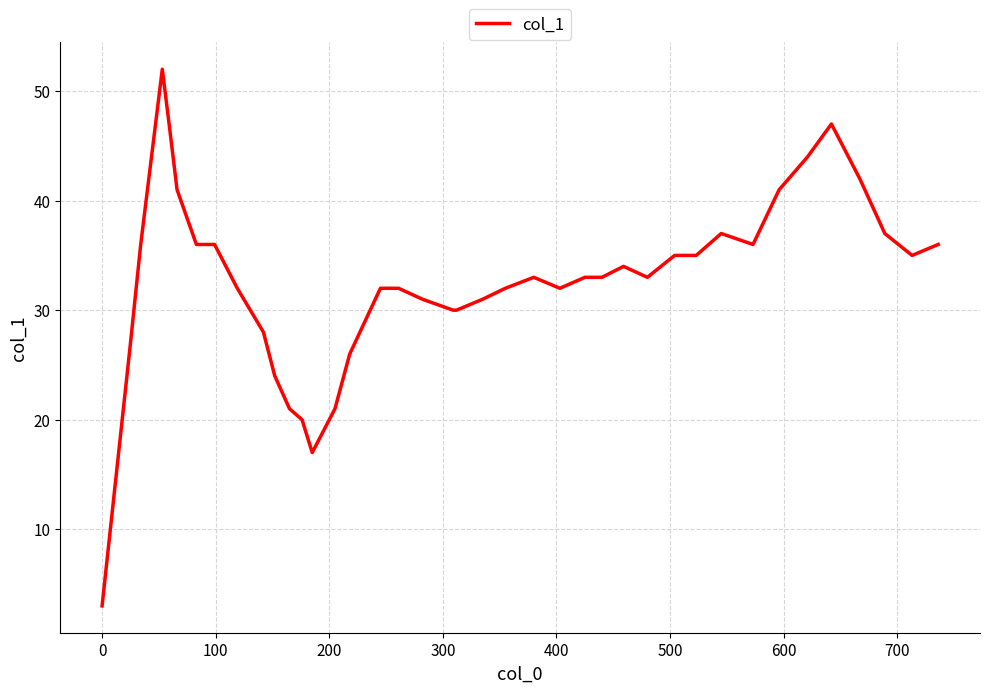

What is the maximum value shown in the chart?

52